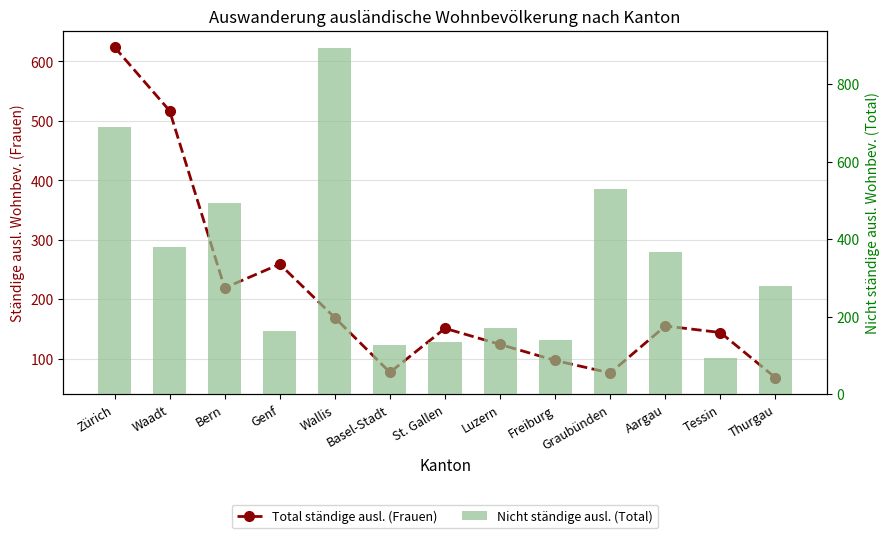

What is the approximate value of Total ständige ausl. (Frauen) at Tessin?

144